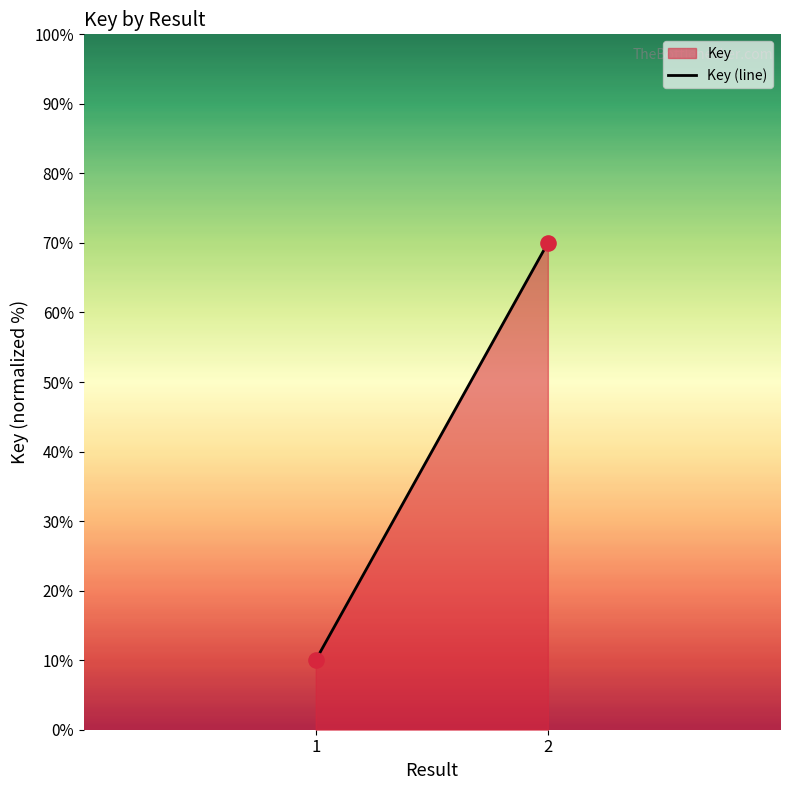

What is the average Y value?

40